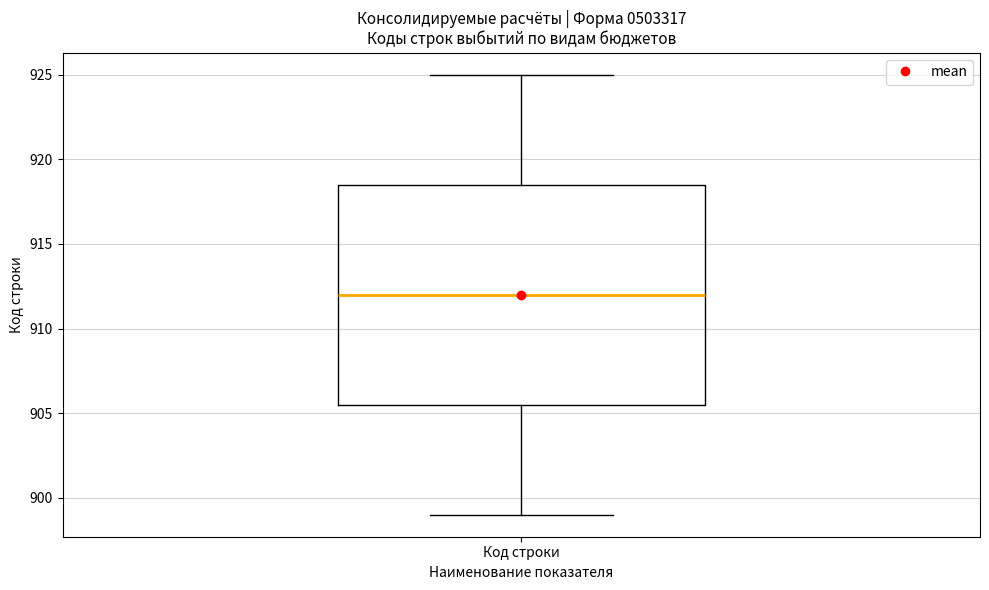

Read this box plot against the y-axis: the position of the median line, the range covered by the box, and the ends of both whiskers. The values are not printed on the chart, so give them approximately, as read against the axis.

median 912.0, box 905.5 to 918.5, whiskers 899.0 to 925.0